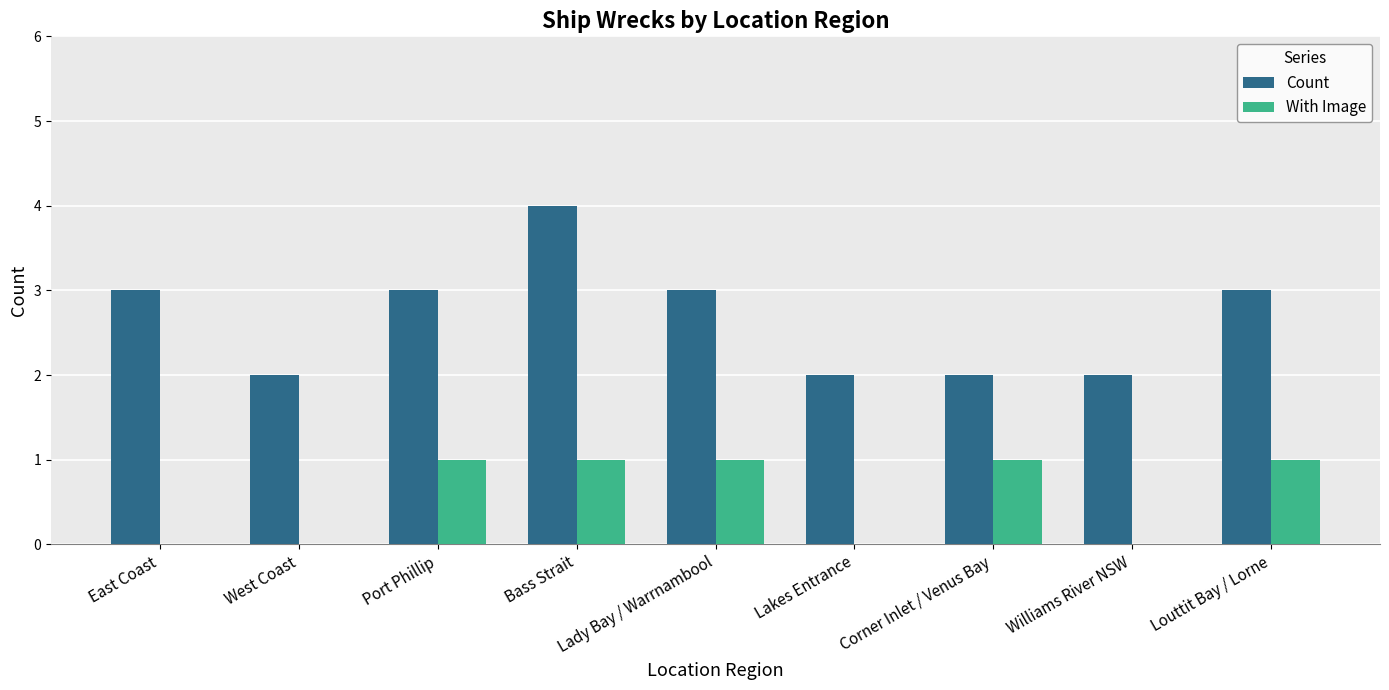

What are all the series names shown in the legend?

Count, With Image